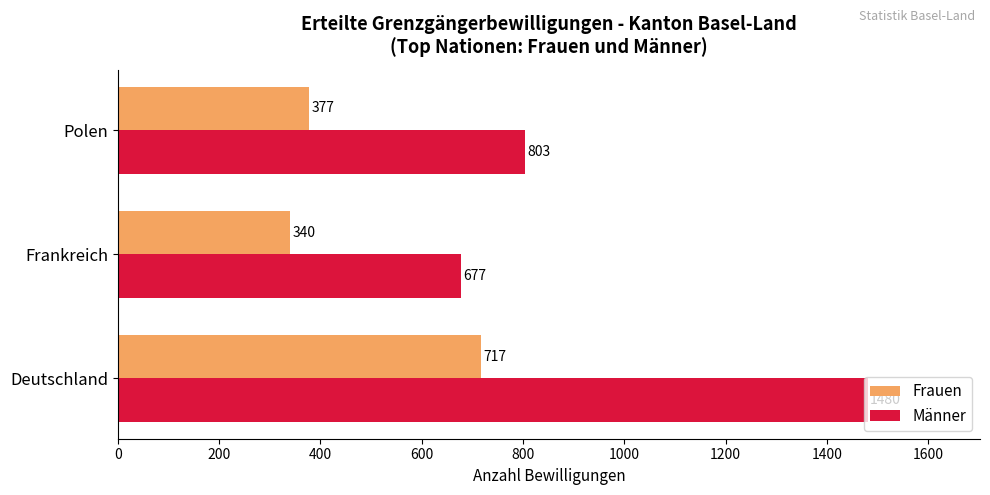

List the labels in order of Frauen value, largest first.

Deutschland, Polen, Frankreich